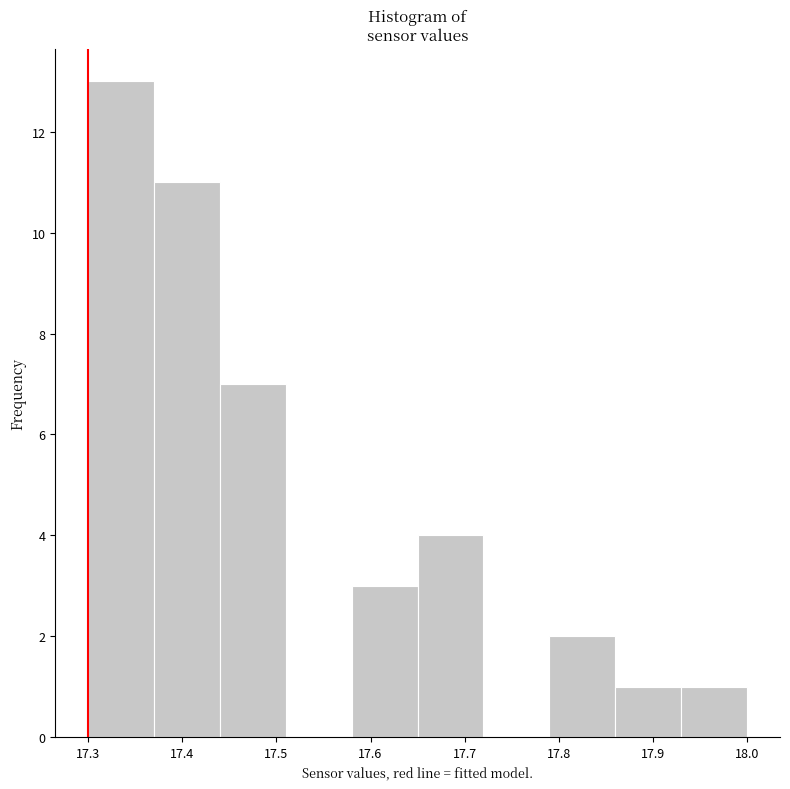

Reading left to right, list every bar in this chart as the range it spans on the x-axis followed by its height. The values are not printed on the chart, so give them approximately, as read against the axis.

17.30 to 17.37: 13
17.37 to 17.44: 11
17.44 to 17.51: 7
17.51 to 17.58: 0
17.58 to 17.65: 3
17.65 to 17.72: 4
17.72 to 17.79: 0
17.79 to 17.86: 2
17.86 to 17.93: 1
17.93 to 18.00: 1